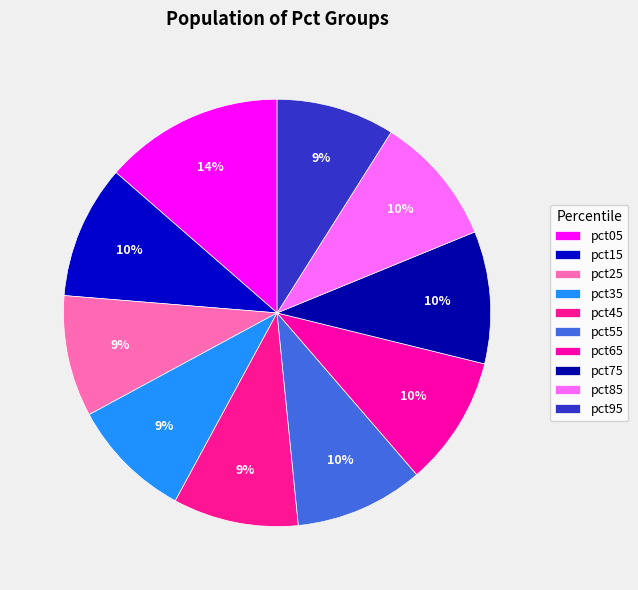

Count the number of slices in the pie.

10